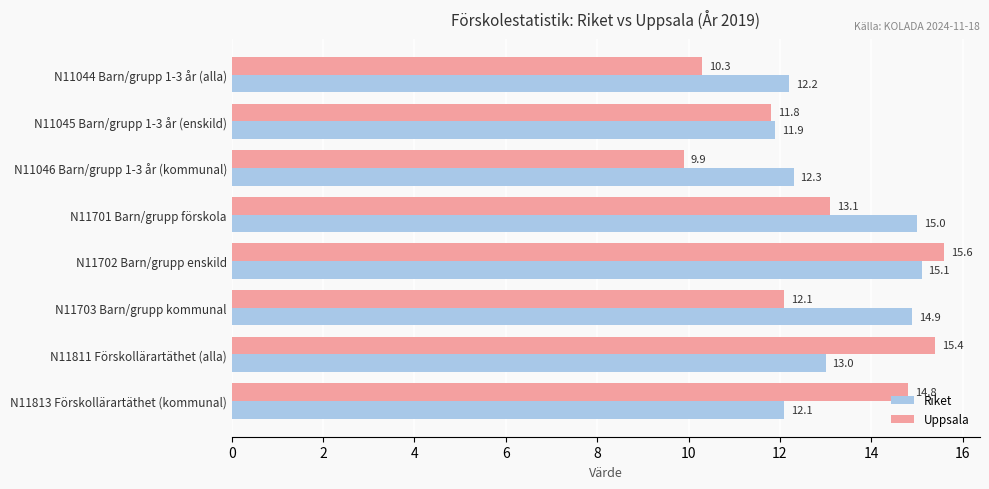

Which series has the largest range (max minus min)?

Uppsala